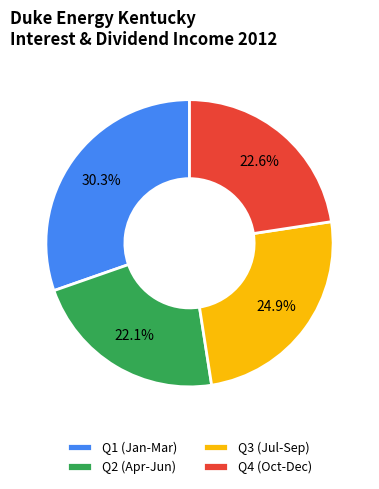

Does Q4 (Oct-Dec) account for over 50% of the chart?

No